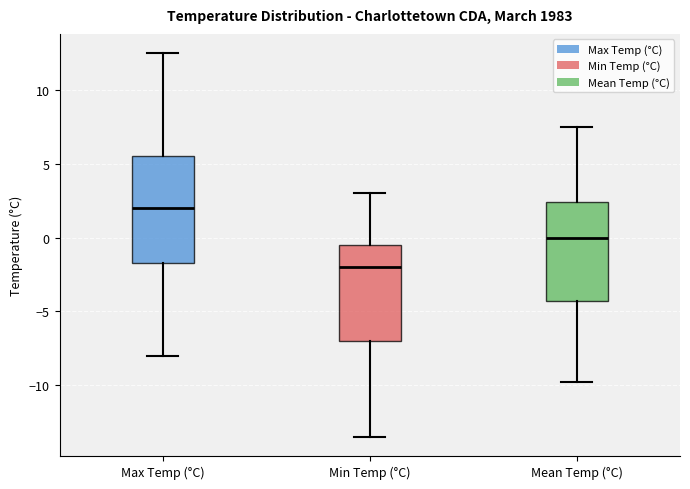

Where is the upper edge of the box for Max Temp (°C) on the y-axis? The values are not printed on the chart, so give them approximately, as read against the axis.

5.5